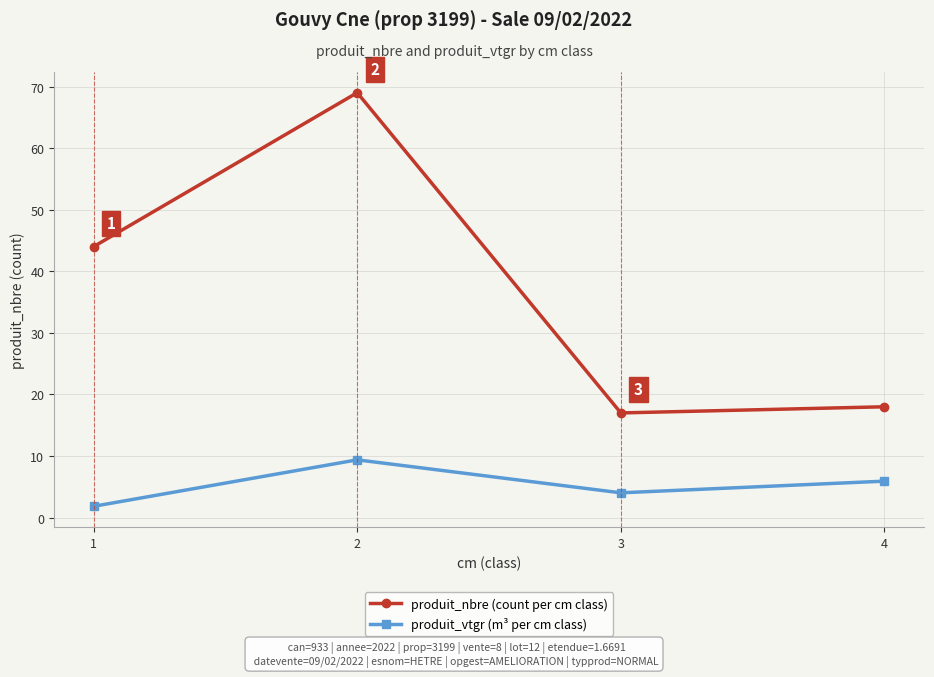

Reading left to right, extract all data points from this chart.

produit_nbre (count per cm class): 44.0	69.0	17.0	18.0
produit_vtgr (m³ per cm class): 1.8	9.4	4.0	5.9